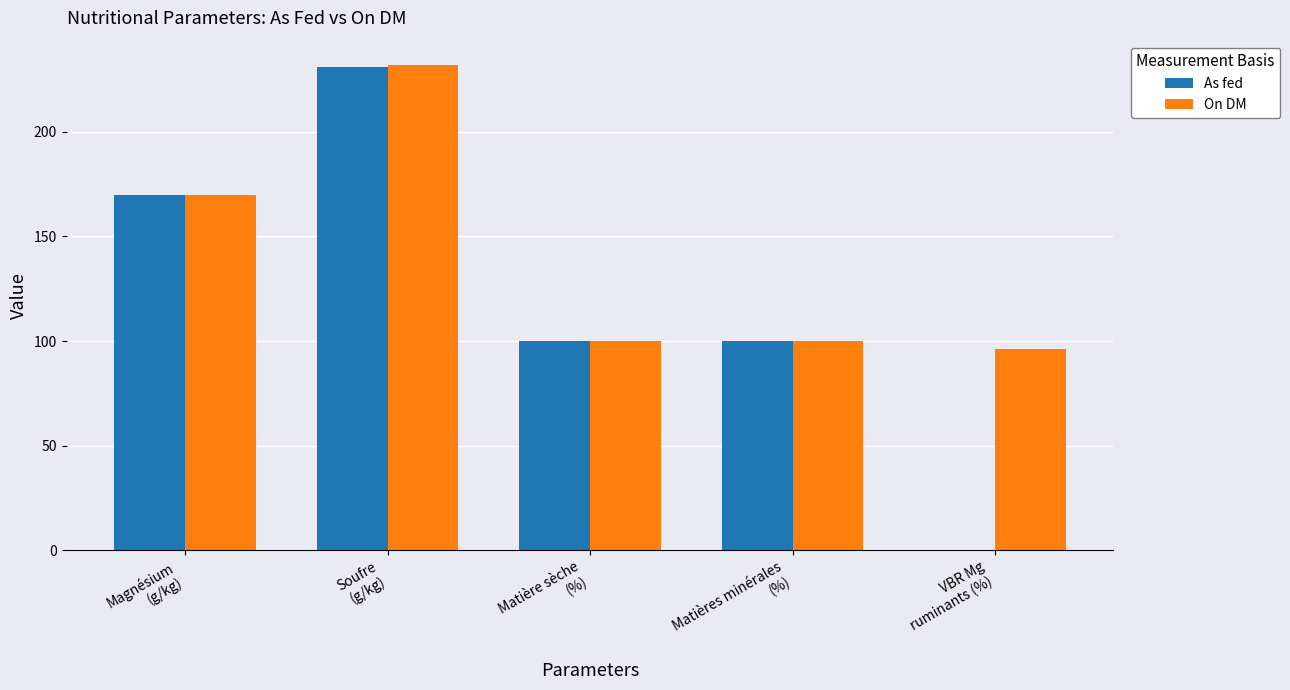

Count the number of categories in the chart.

5